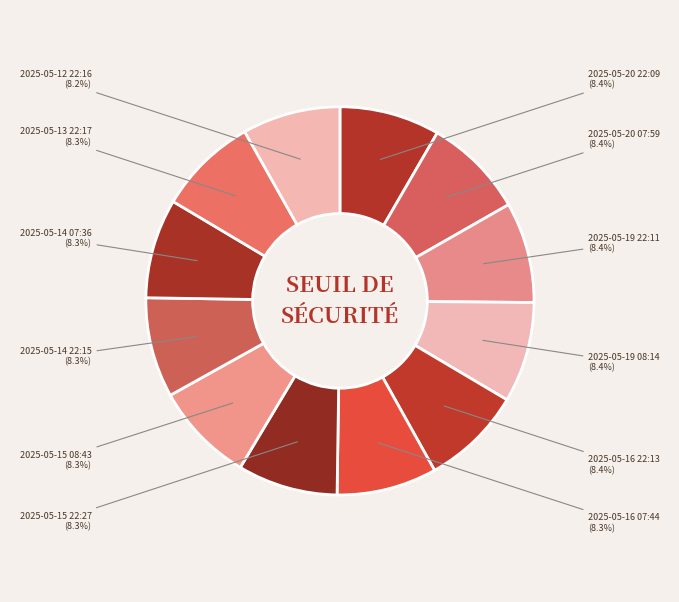

How many slices are in this pie chart?

12